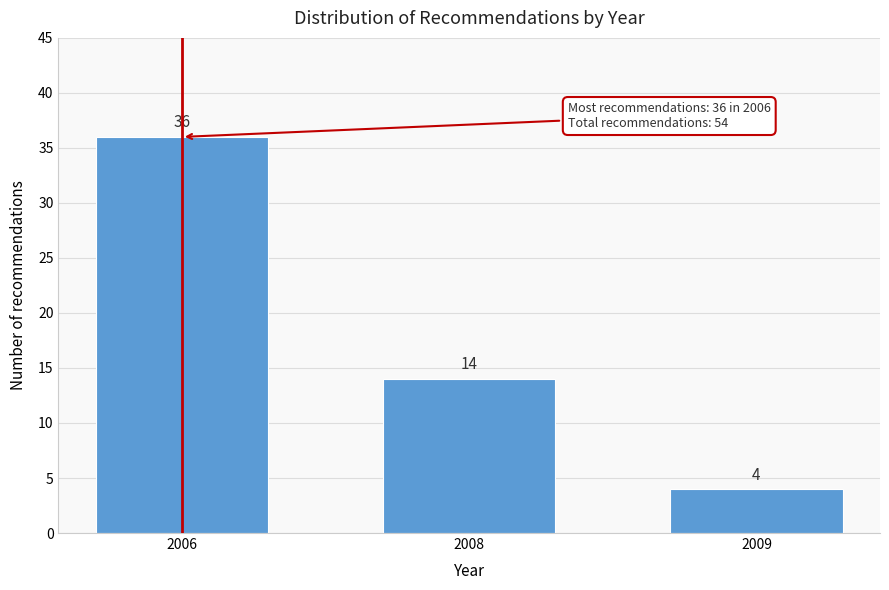

Reading left to right, what are all the values shown in this chart?

2006=36	2008=14	2009=4